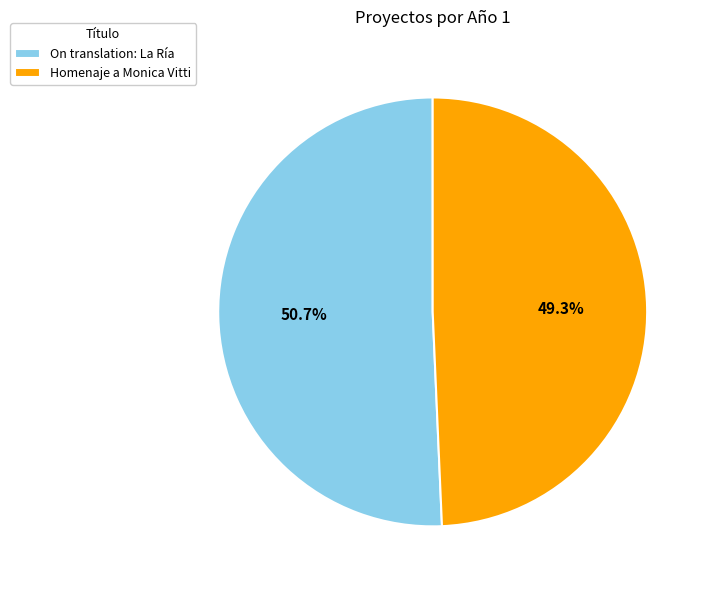

To the nearest percent, what is the difference between the On translation: La Ría and Homenaje a Monica Vitti slice percentages?

1%